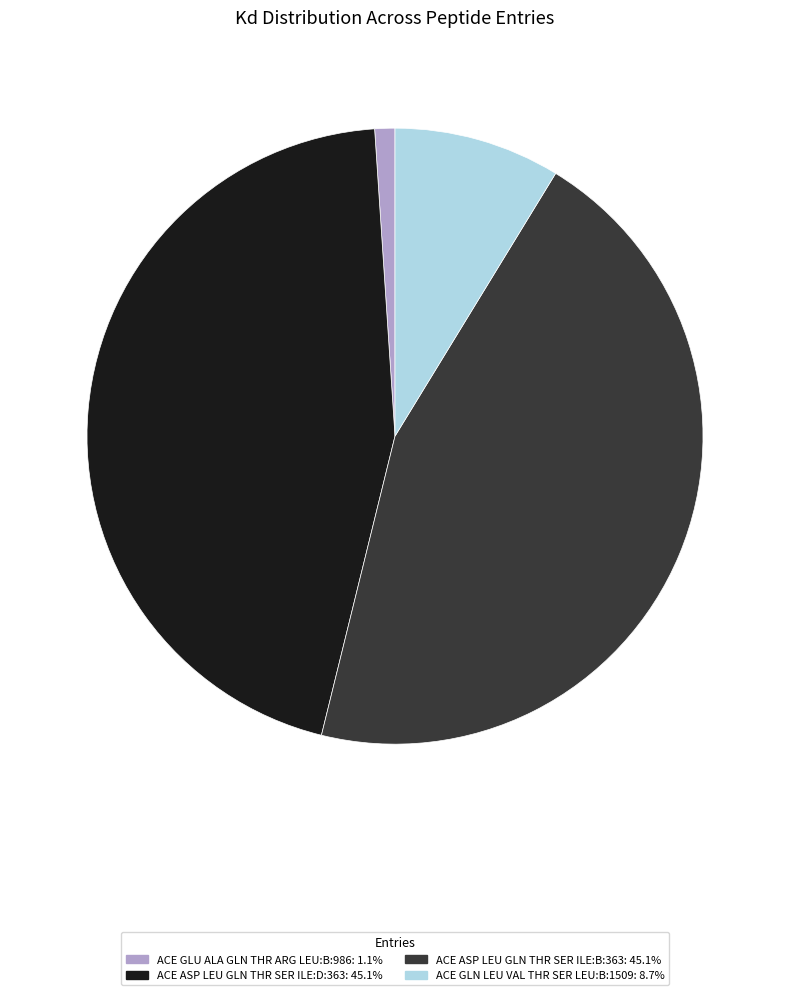

Approximately how many times larger is the value at ACE ASP LEU GLN THR SER ILE:D:363: 45.1% compared to ACE GLU ALA GLN THR ARG LEU:B:986: 1.1%?

42.7